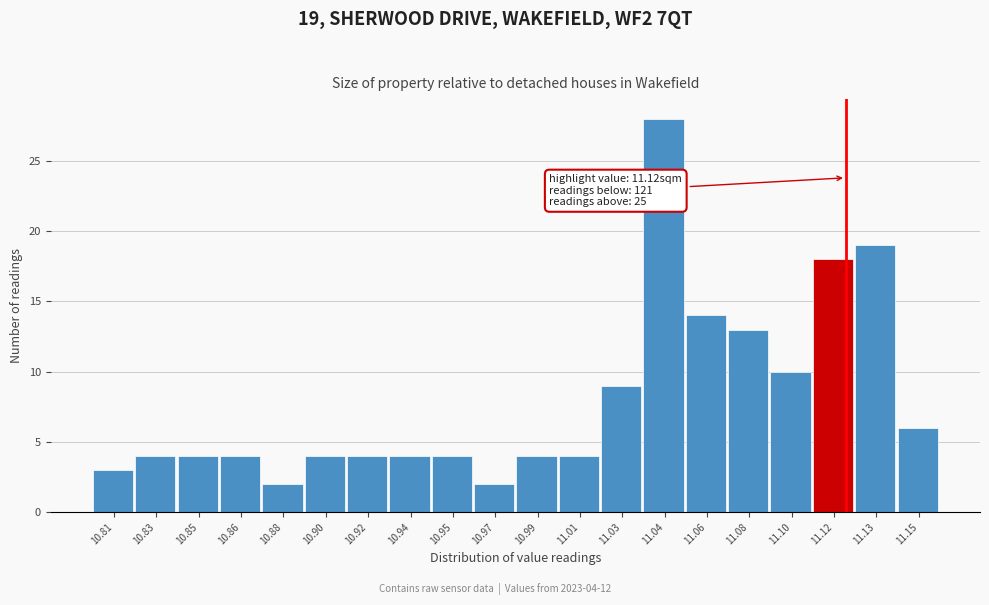

Reading left to right, extract all data points from this chart.

10.81=3	10.83=4	10.85=4	10.86=4	10.88=2	10.90=4	10.92=4	10.94=4	10.95=4	10.97=2	10.99=4	11.01=4	11.03=9	11.04=28	11.06=14	11.08=13	11.10=10	11.12=18	11.13=19	11.15=6